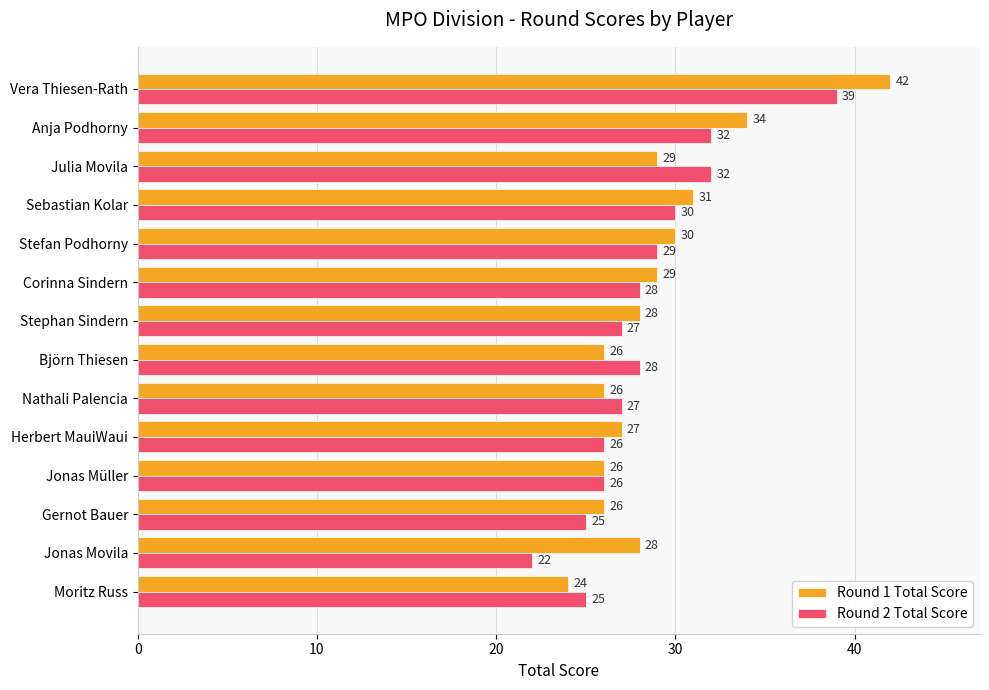

Which series has the largest range (max minus min)?

Round 1 Total Score